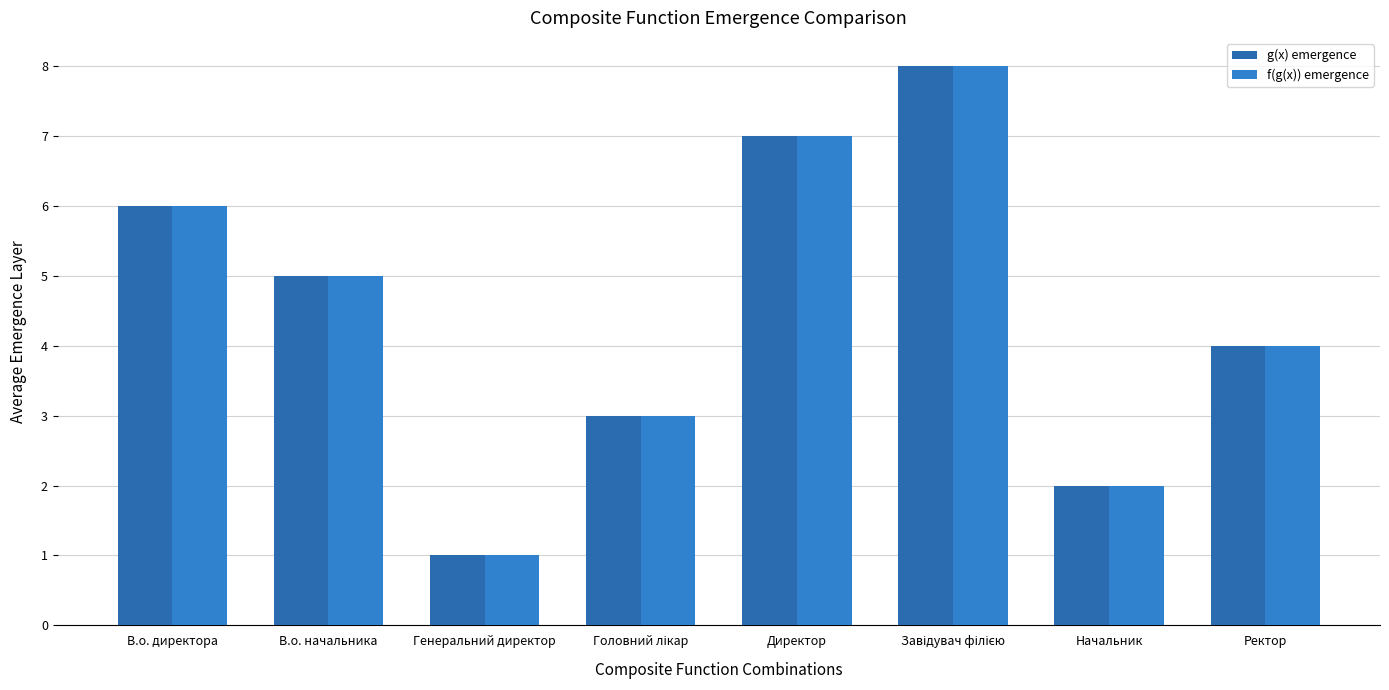

What are all the series names shown in the legend?

g(x) emergence, f(g(x)) emergence